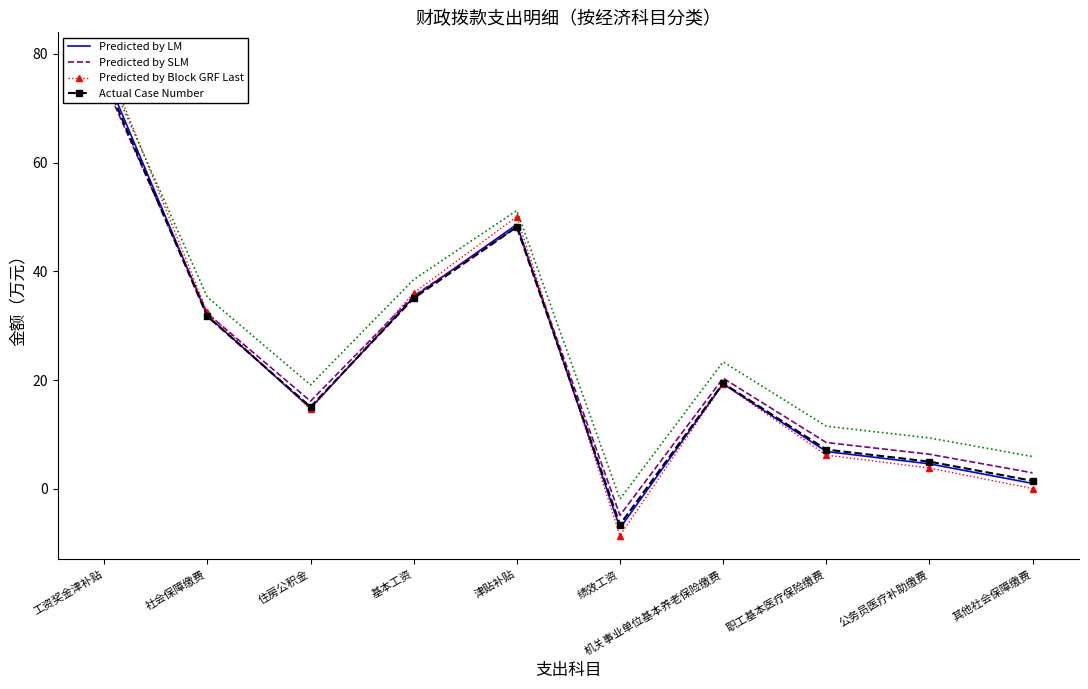

Rank the categories by Predicted by Block GRF Last value from highest to lowest.

工资奖金津补贴, 津贴补贴, 基本工资, 社会保障缴费, 机关事业单位基本养老保险缴费, 住房公积金, 职工基本医疗保险缴费, 公务员医疗补助缴费, 其他社会保障缴费, 绩效工资